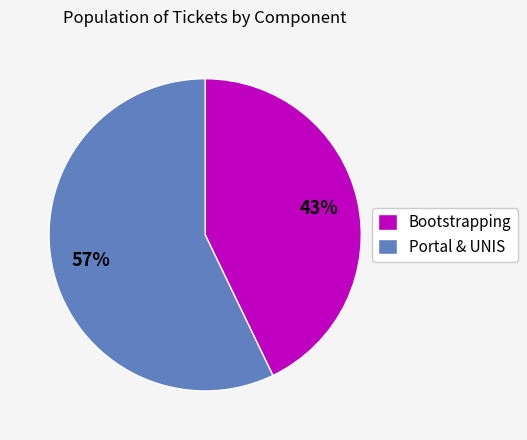

Do Bootstrapping and Portal & UNIS together represent more than half of the pie?

Yes